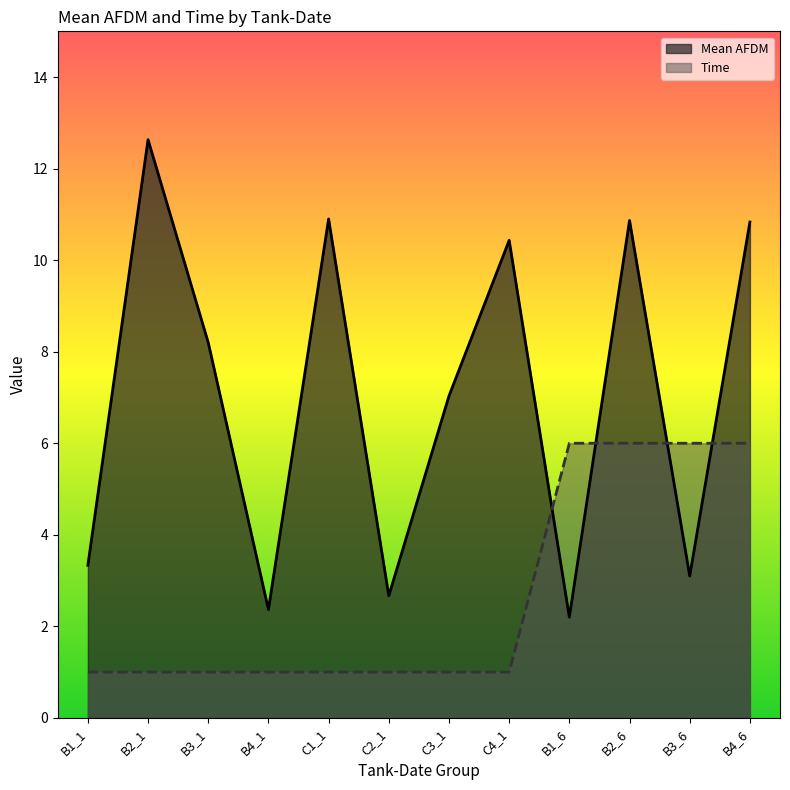

Reading left to right, what are all the values shown in this chart?

Mean AFDM: 3.3	12.6	8.2	2.4	10.9	2.7	7.0	10.4	2.2	10.9	3.1	10.8
Time: 1.0	1.0	1.0	1.0	1.0	1.0	1.0	1.0	6.0	6.0	6.0	6.0